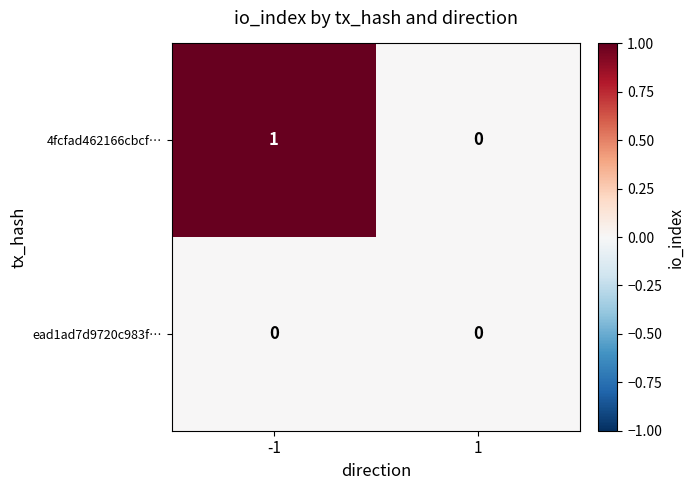

True or false: ead1ad7d9720c983f… has a value of 0 at -1.

True